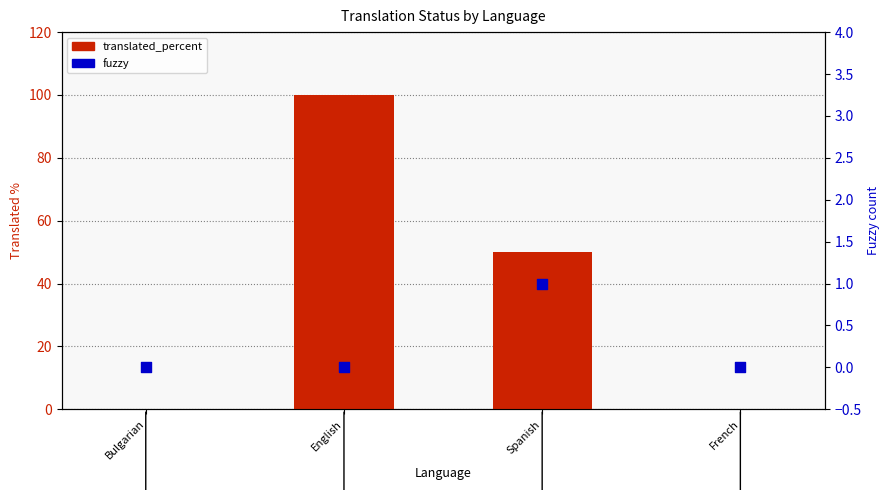

Which series reaches the minimum Y coordinate?

translated_percent